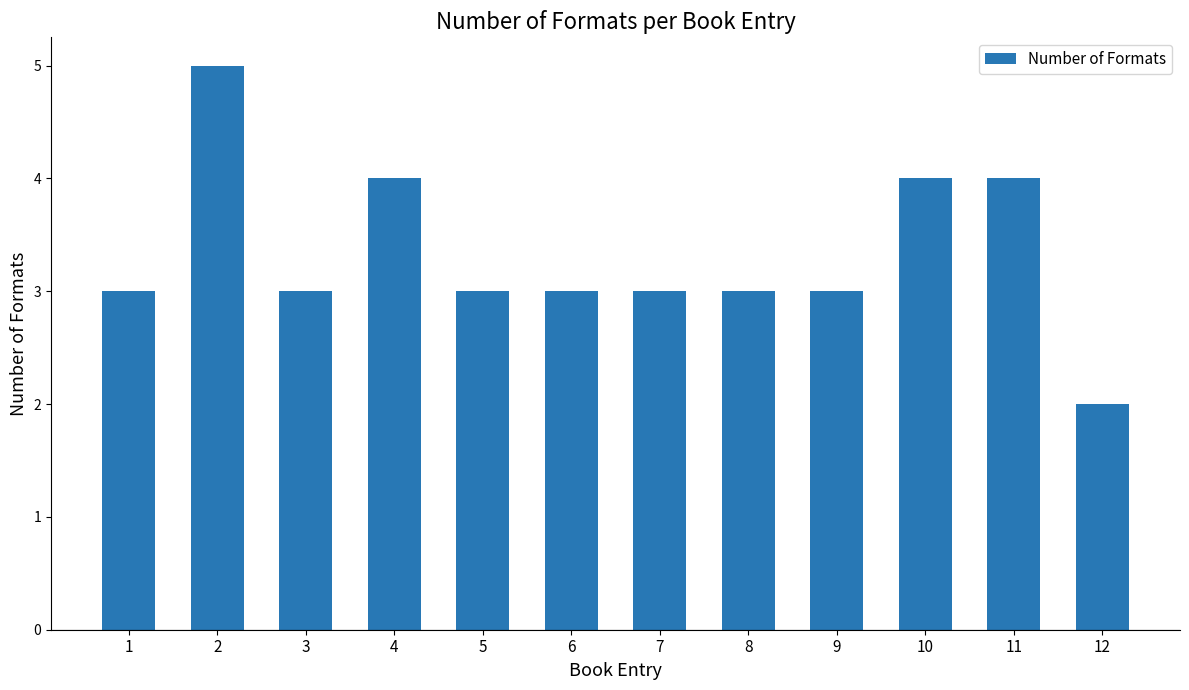

The chart shows a value of 4 at 11. True or false?

True